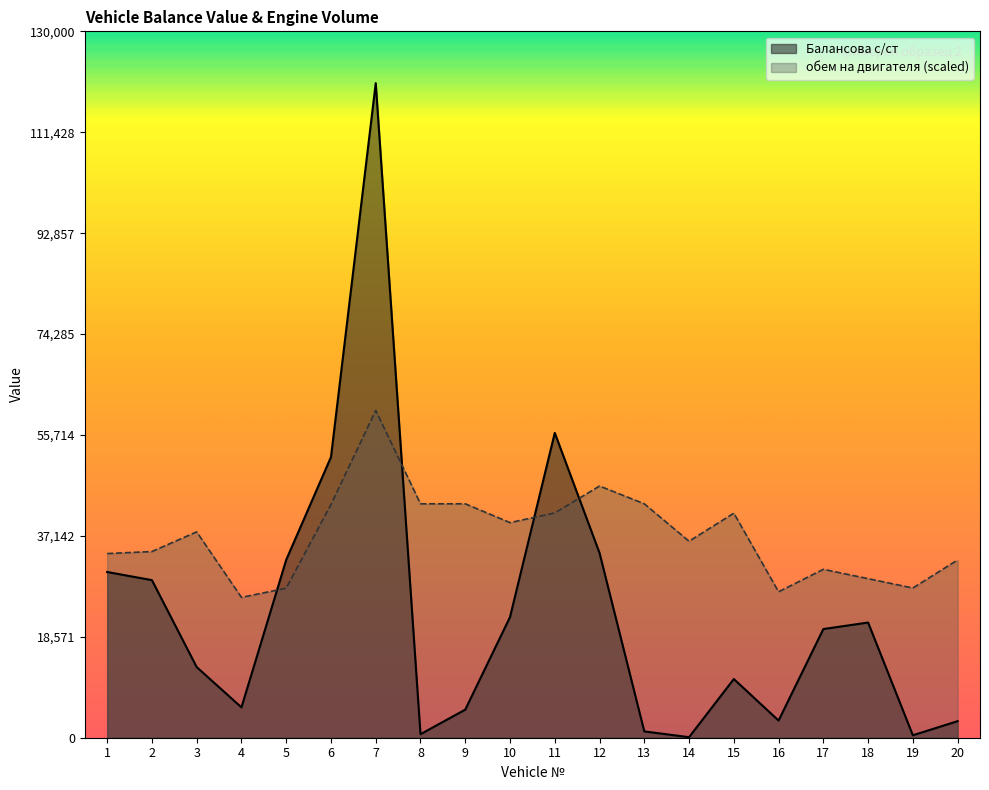

What is the difference between the second highest and second lowest values in the обем на двигателя series?

19458.5